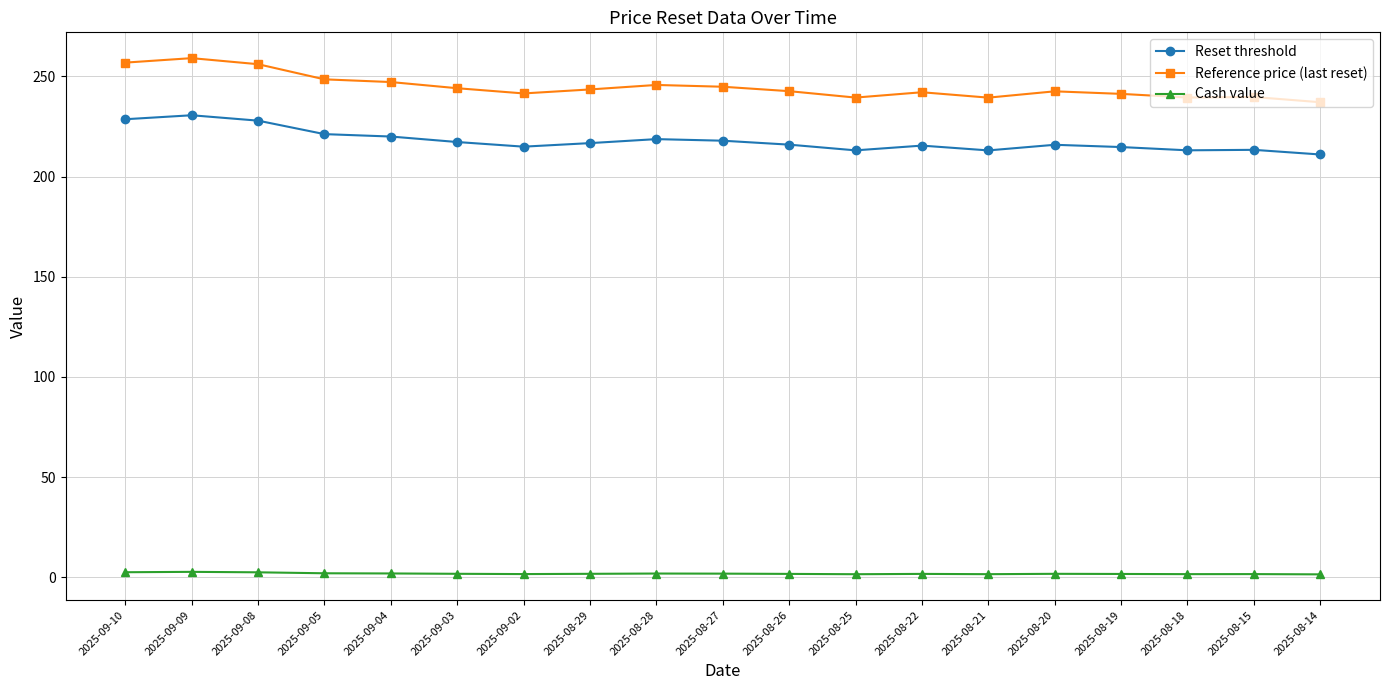

What is the label of the 16th point from the right?

2025-09-05